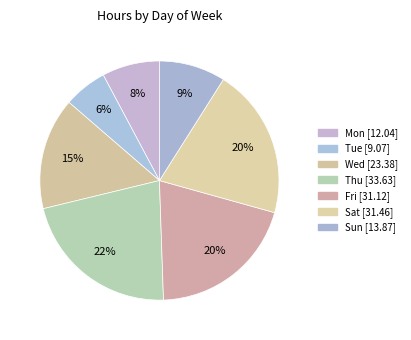

What is the largest slice in the pie chart?

Thu